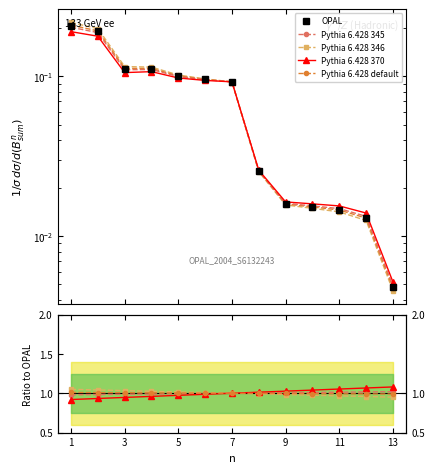

The value of Pythia 6.428 345 at 13 is 1.0. True or false?

True